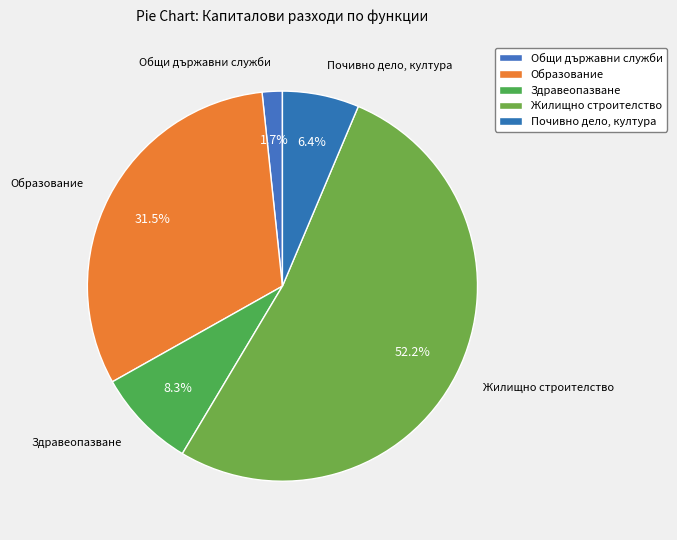

What percentage do Образование and Общи държавни служби together represent?

33.2%